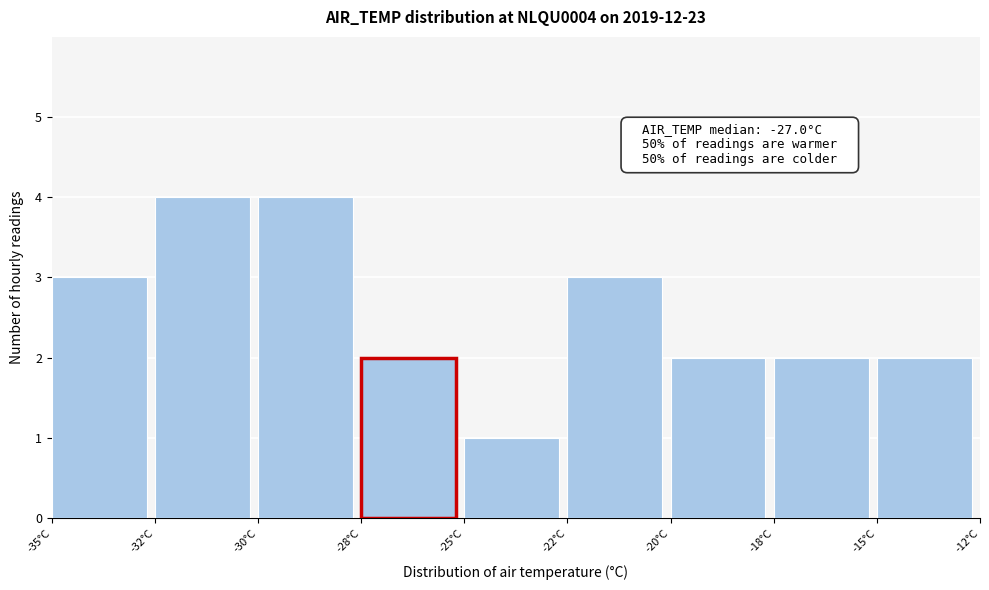

Reading left to right, transcribe all the data shown in this chart.

3	4	4	2	1	3	2	2	2